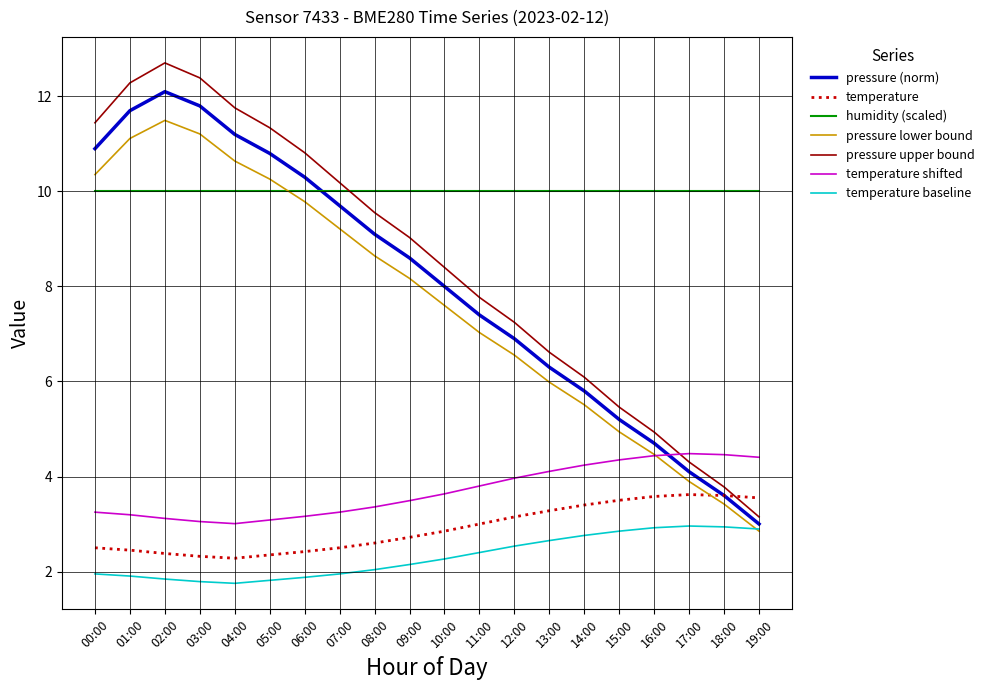

Is it true that temperature equals 5.8 at 19:00?

False